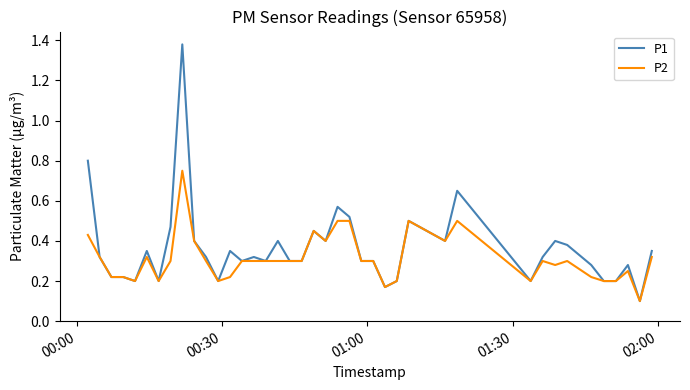

Rank the series by their maximum value, from lowest to highest.

P2, P1